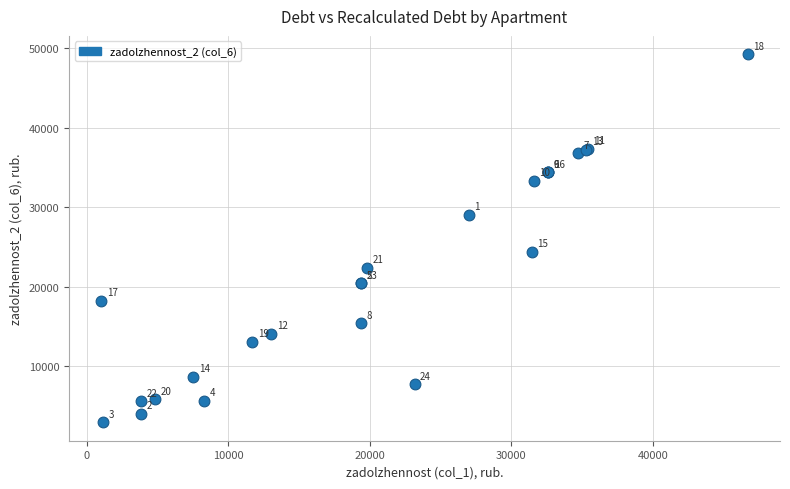

What Y value in the scatter plot is closest to 26078?

24354.4